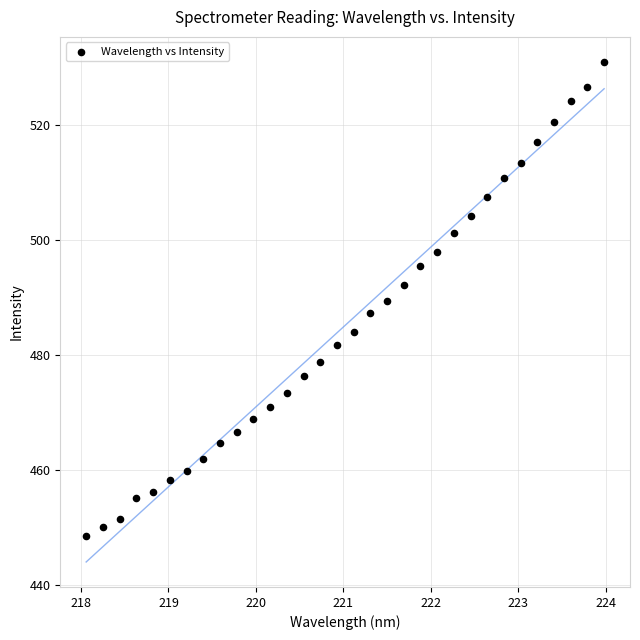

What is the range of Y values (max minus min)?

82.4